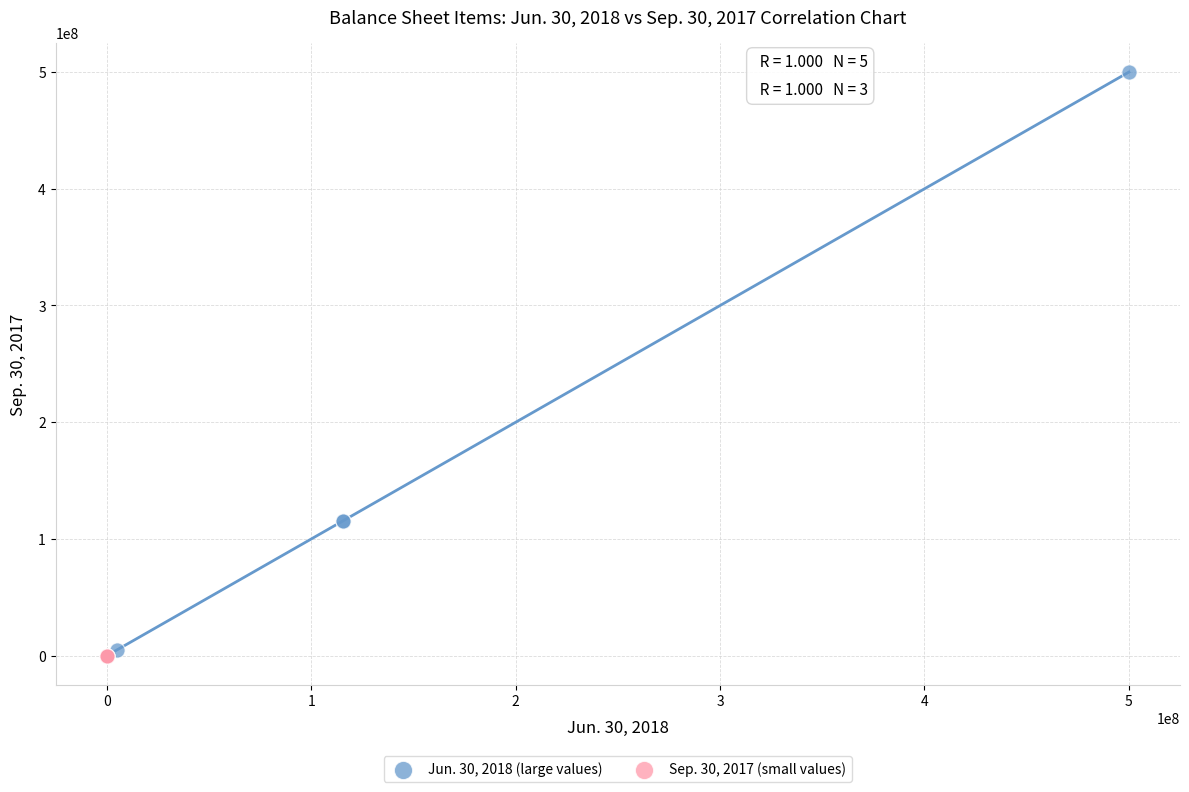

Which series has the widest spread of Y values?

Jun. 30, 2018 (large values)